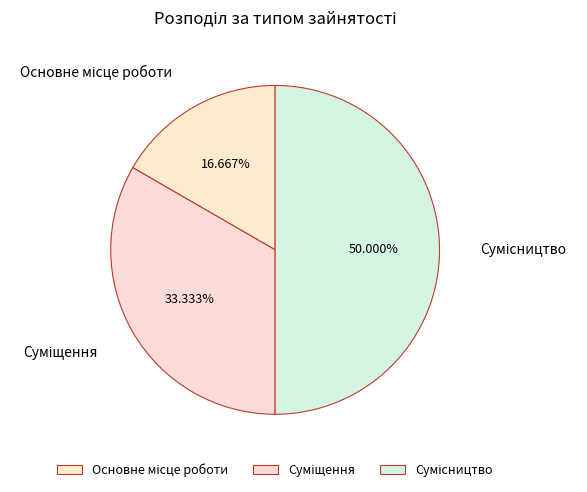

What is the change in value from Основне місце роботи to Суміщення?

+1